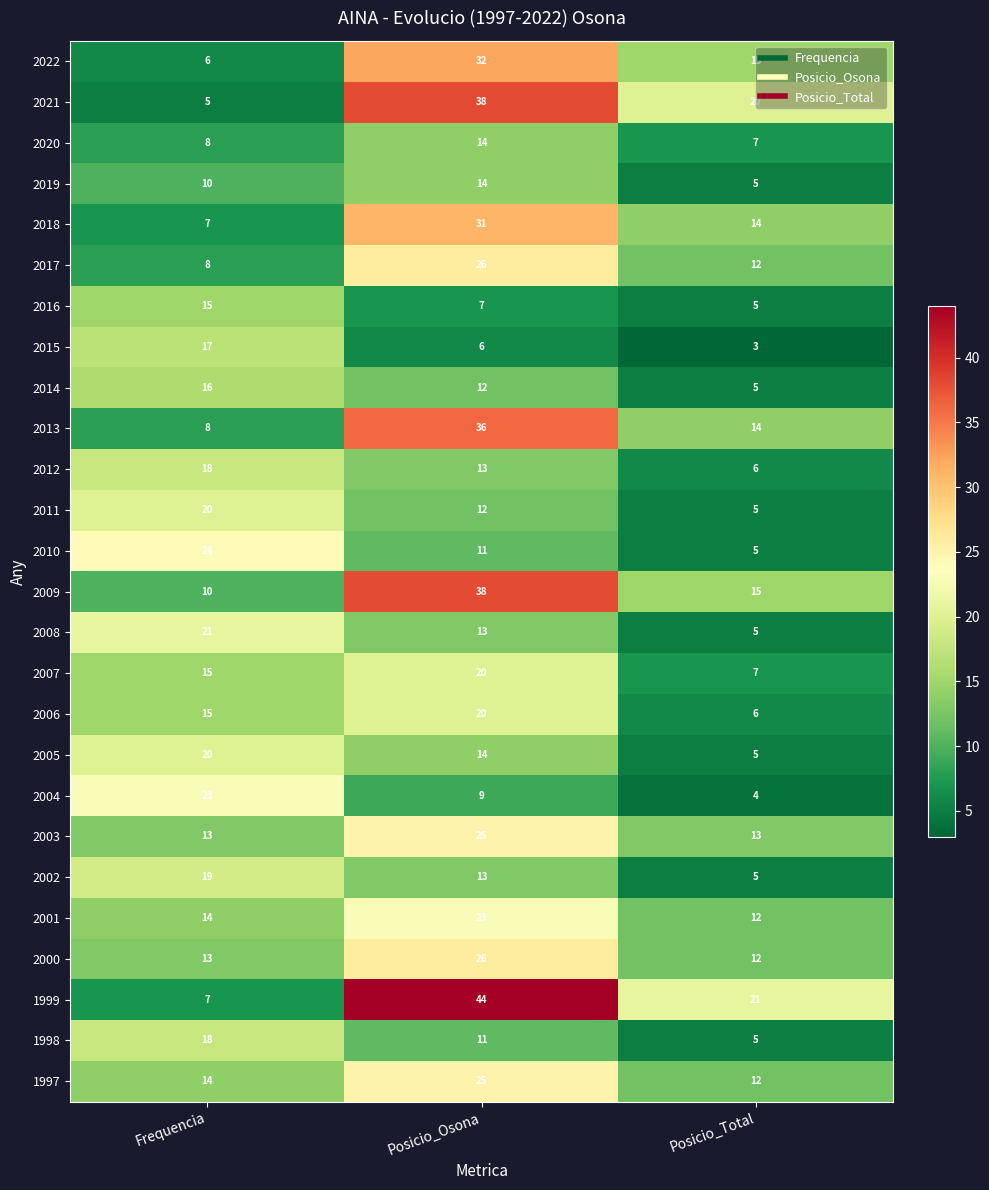

Which category has the highest value in the 2002 series?

Frequencia